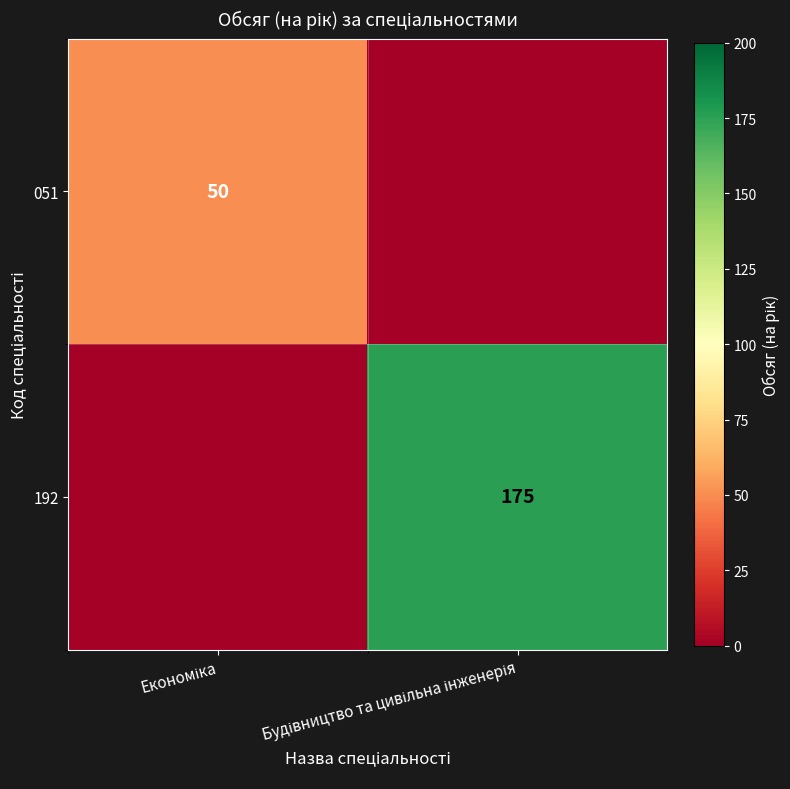

Where is 051 nearest to the value 25?

Економіка